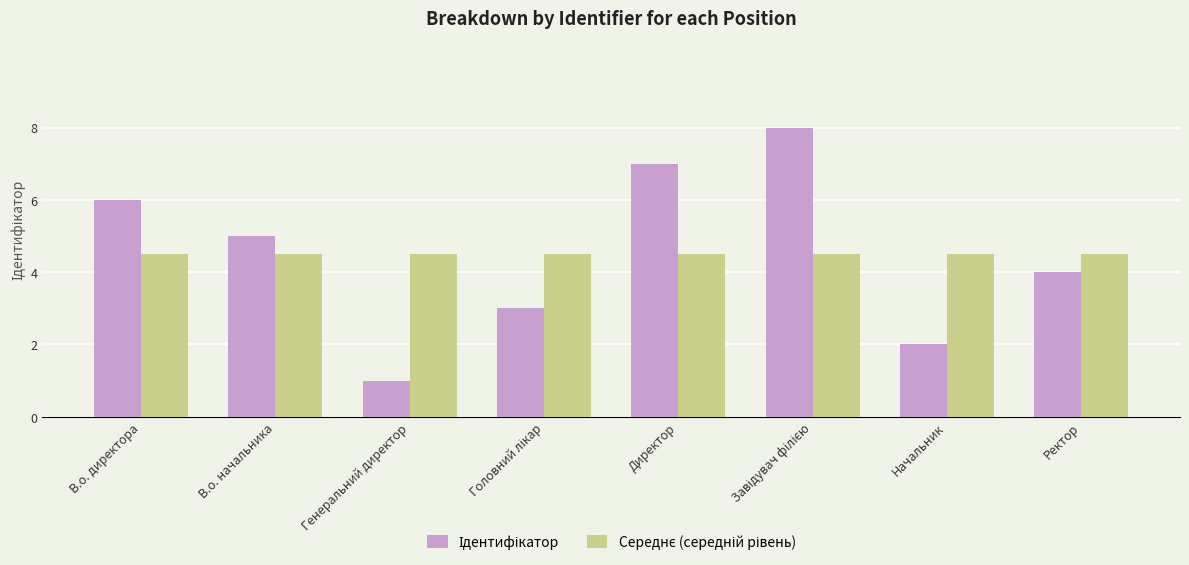

What is the spread (max minus min) of values at Ректор?

0.5